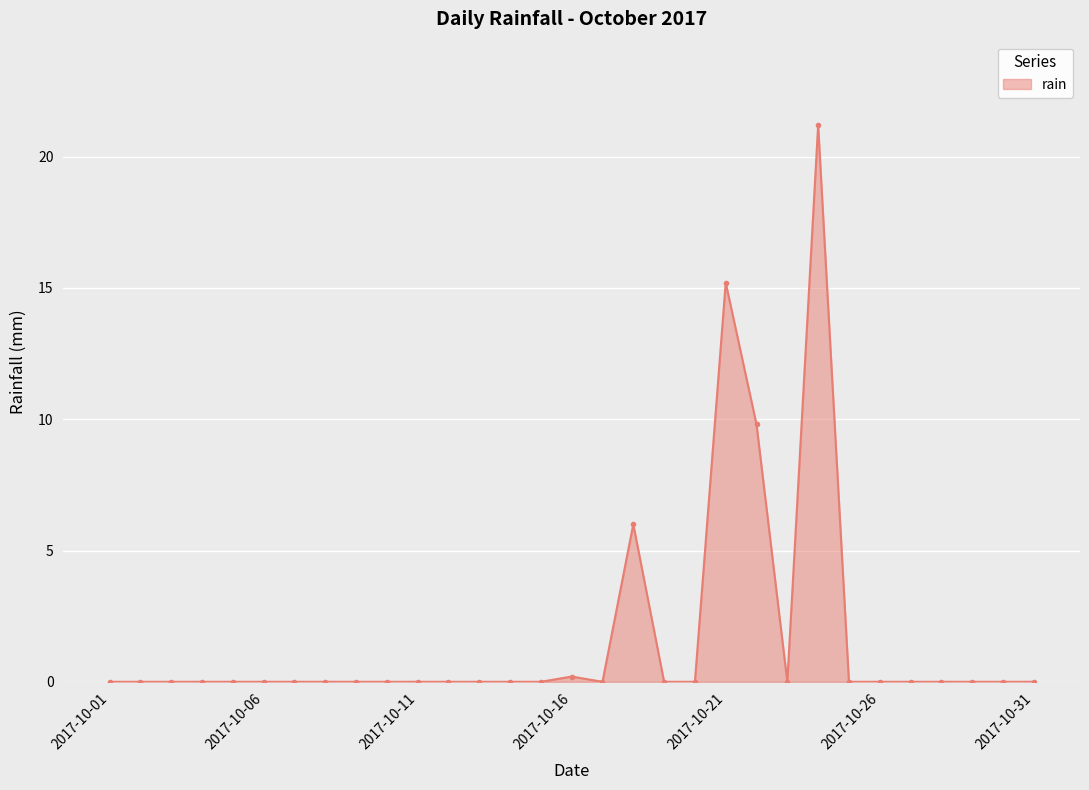

True or false: the data has more than 0 interior local peaks.

True